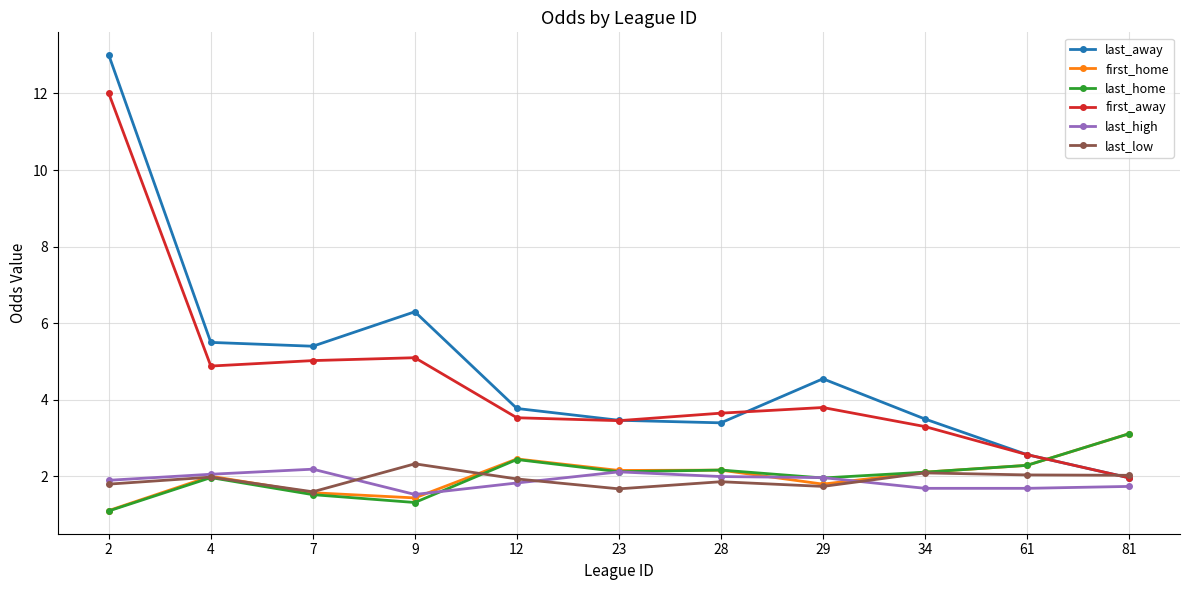

Which category has the lowest value across all series?

2